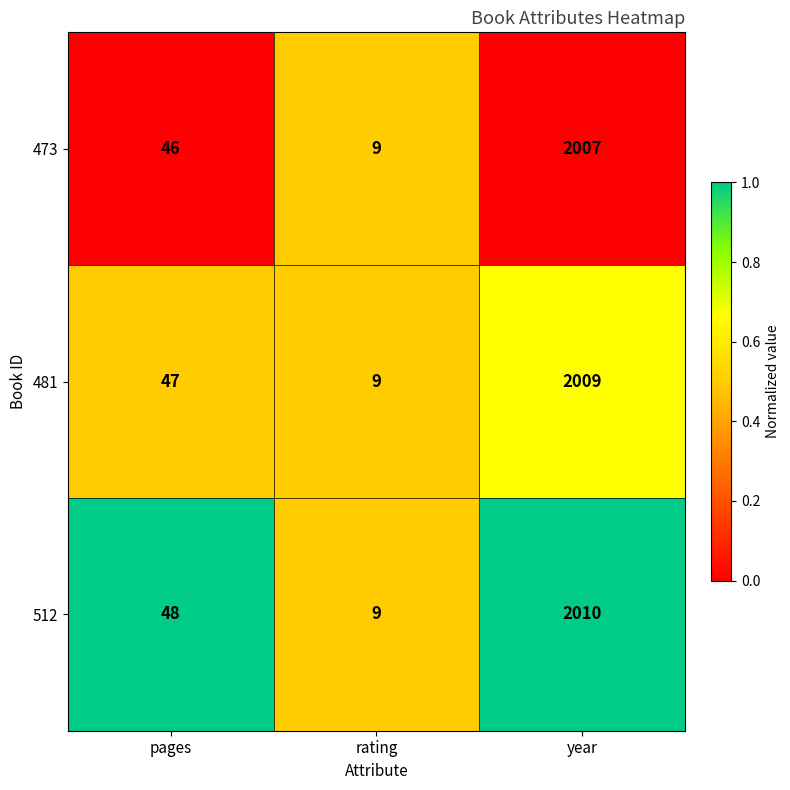

Which series changed the most between pages and rating?

512